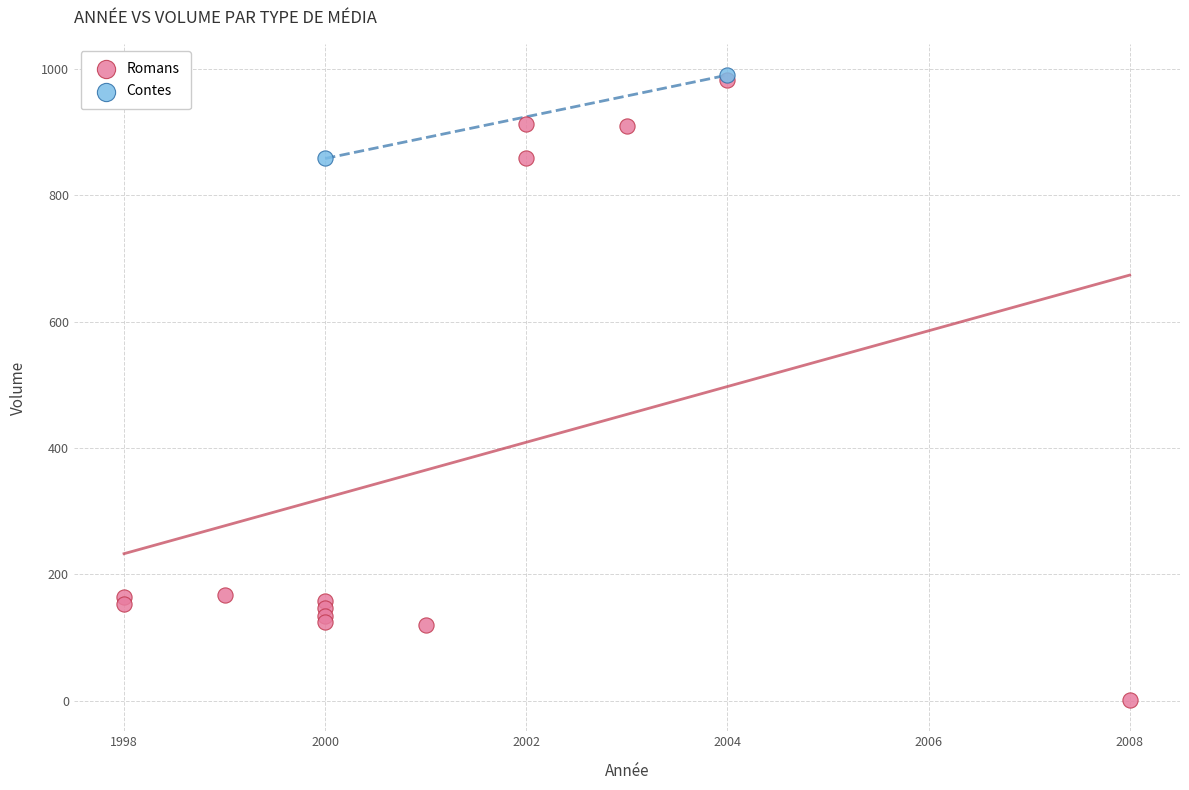

What are all the series names shown in the legend?

Romans, Contes